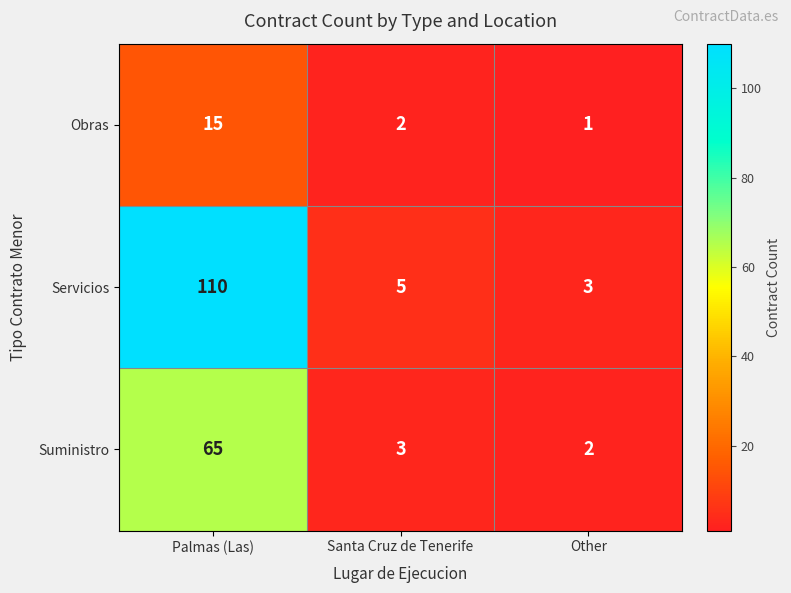

Which series has the largest range (max minus min)?

Servicios